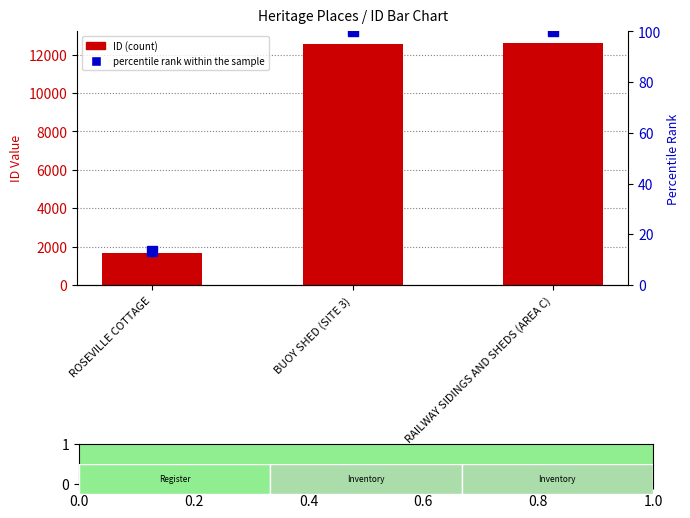

What is the spread (max minus min) of values at ROSEVILLE COTTAGE?

1656.7